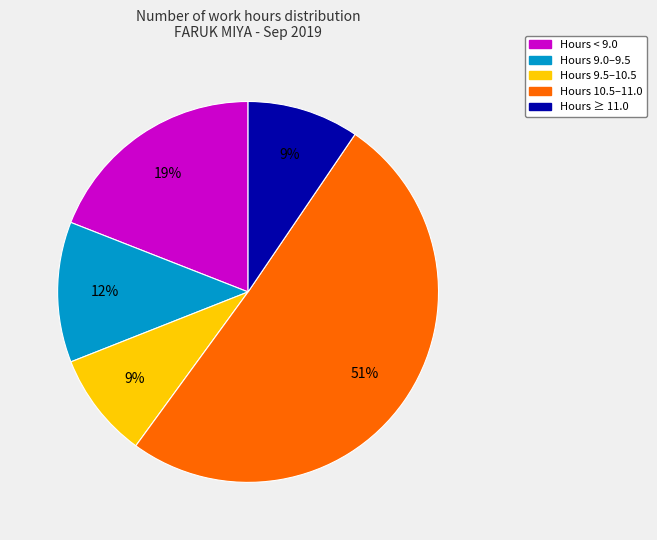

Is there a majority slice in this chart?

Yes